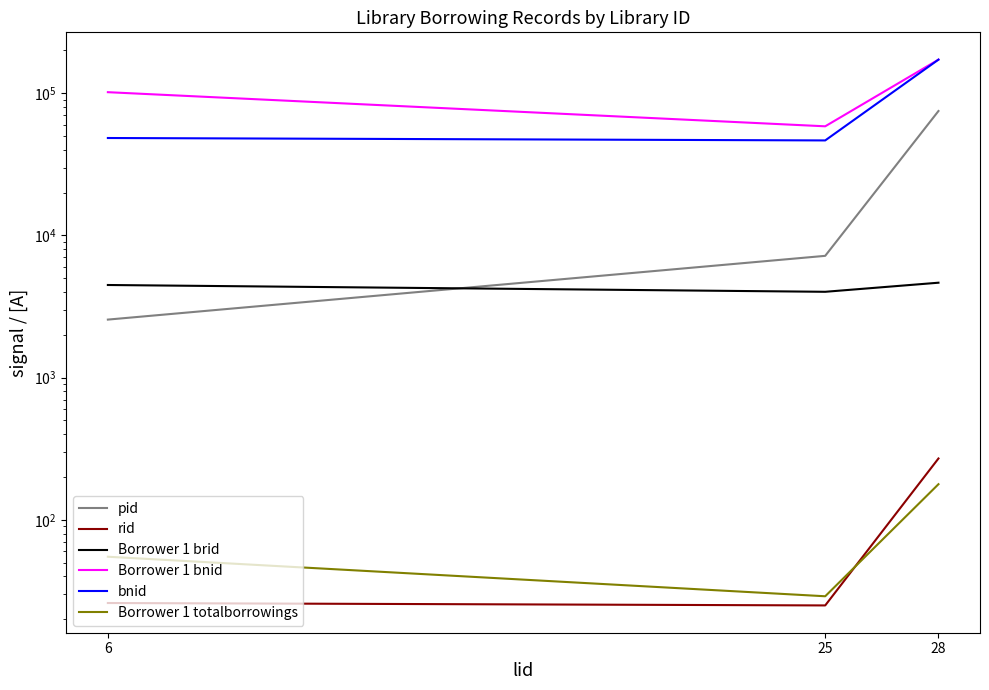

List the series in order of their peak value, lowest first.

Borrower 1 totalborrowings, rid, Borrower 1 brid, pid, Borrower 1 bnid, bnid